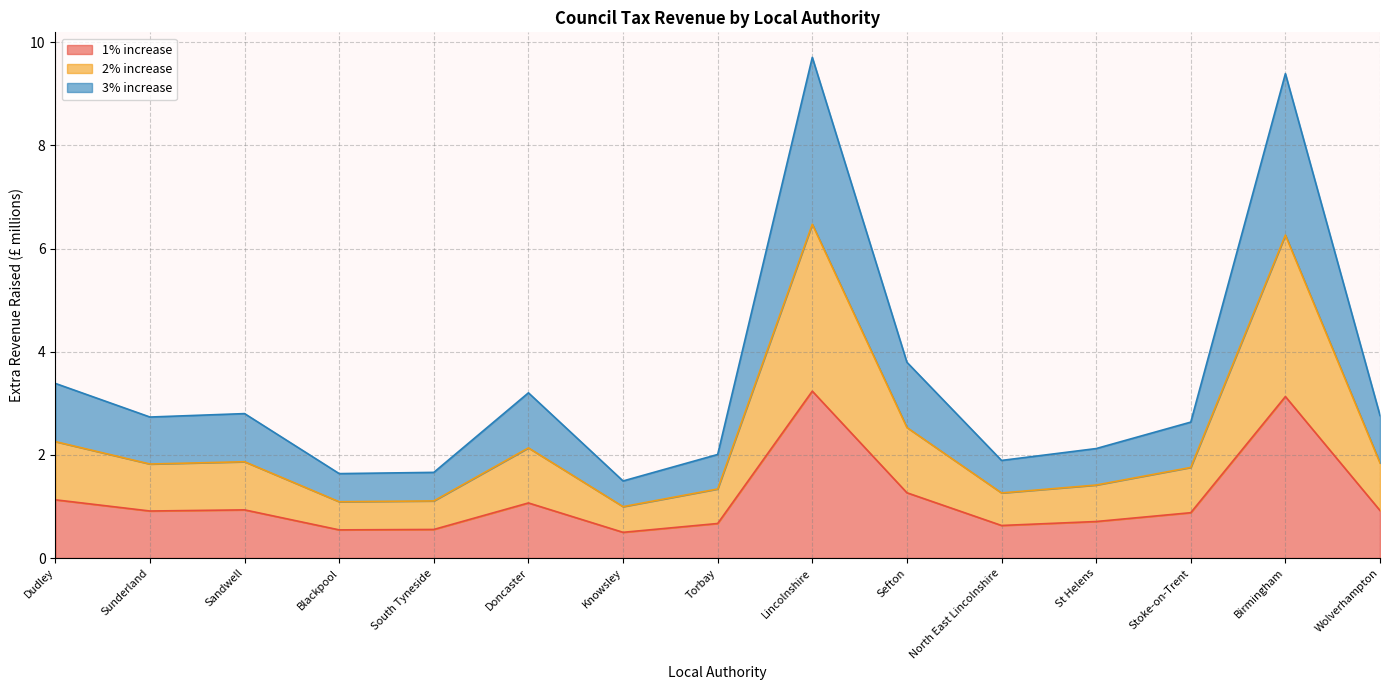

At how many categories does at least one series exceed 7?

2